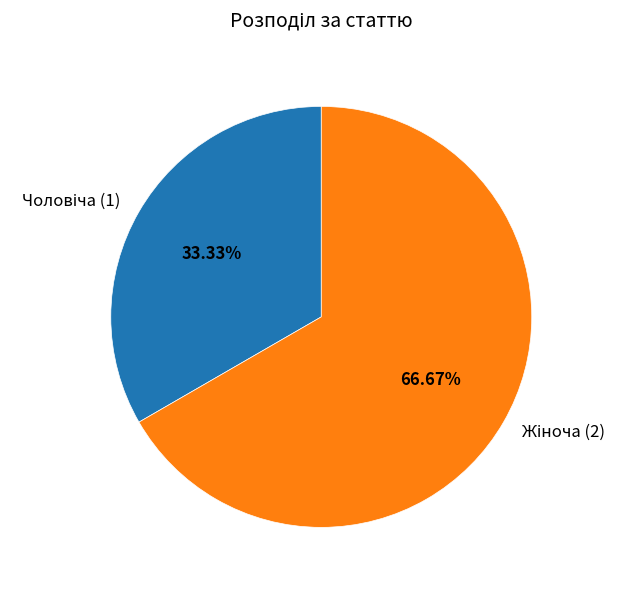

Is there a majority slice in this chart?

Yes